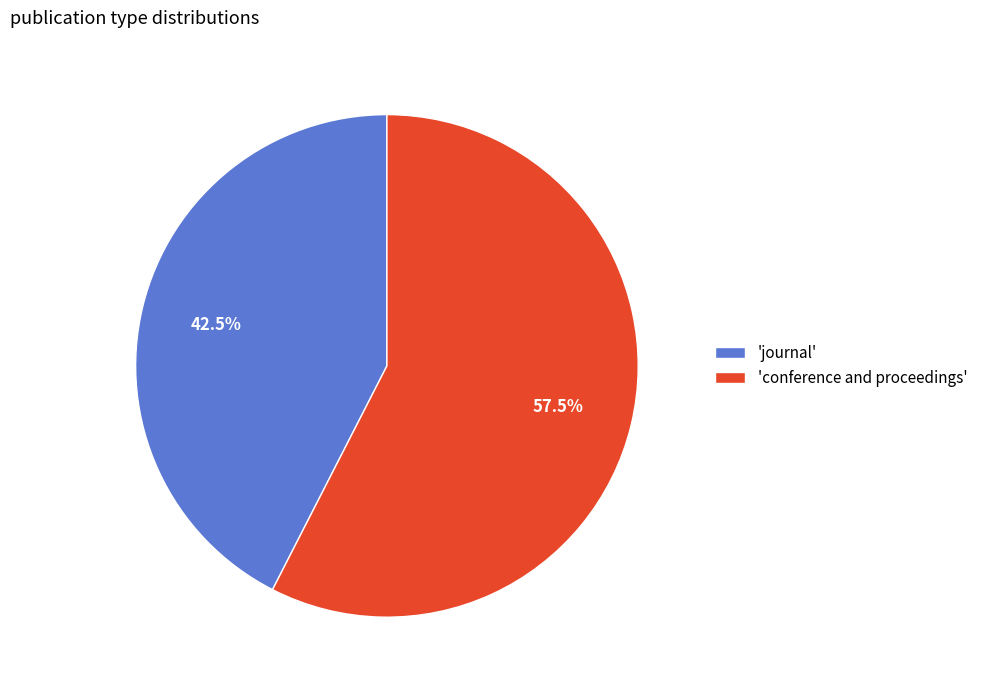

What is the largest slice in the pie chart?

'conference and proceedings'